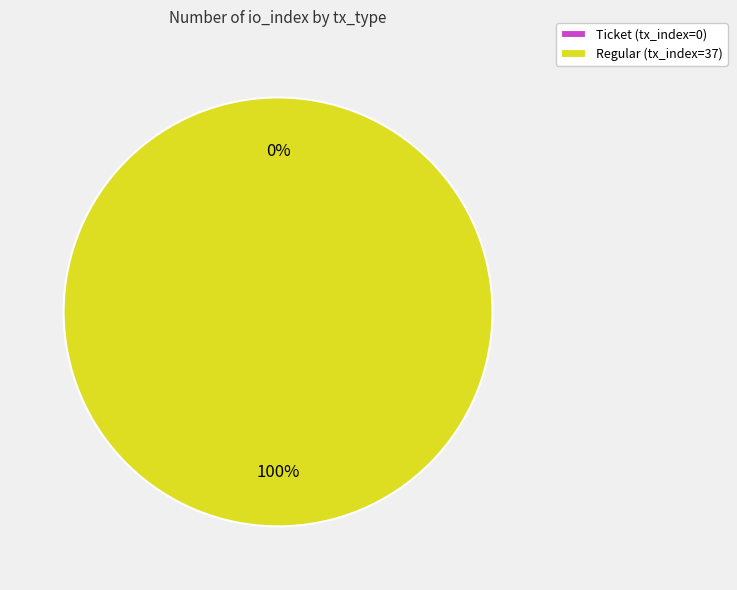

To the nearest percent, what percentage of the pie is Regular (tx_index=37)?

100%